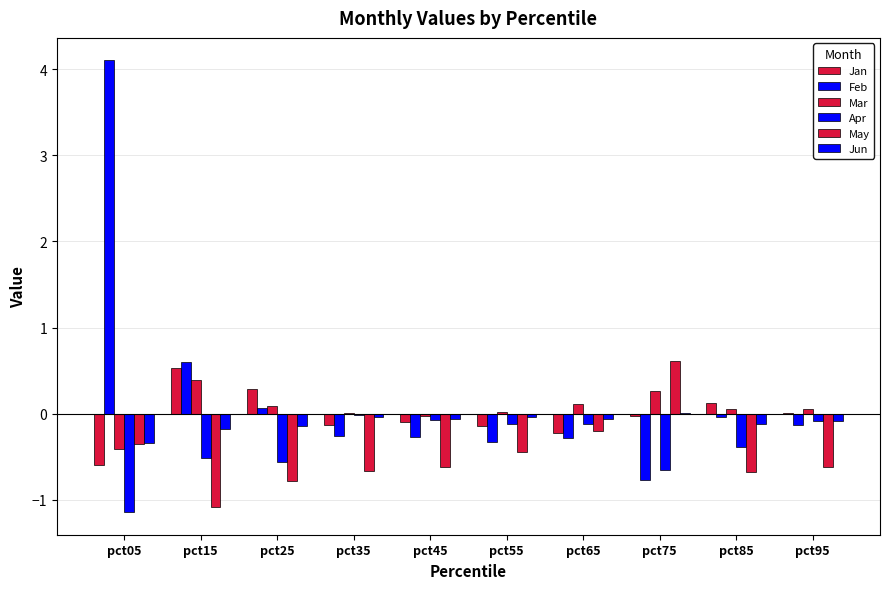

What is the difference between the maximum and minimum values in the Jun series?

0.4